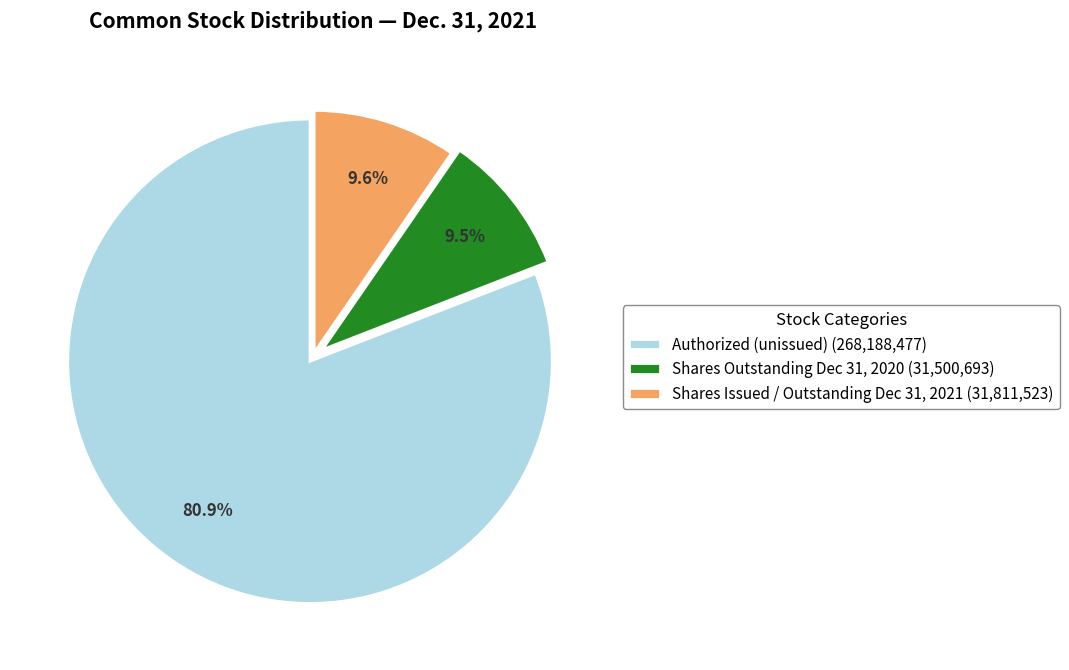

Count the number of slices in the pie.

3